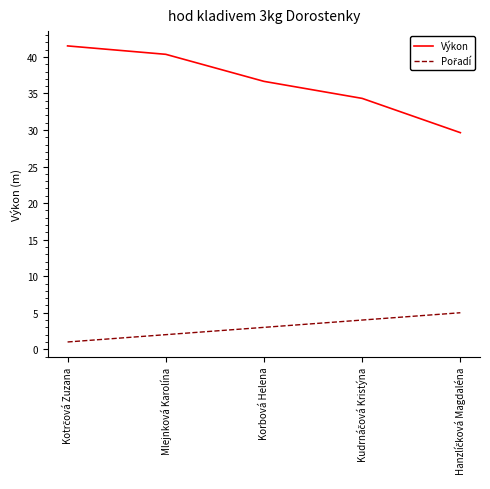

How many values in the Výkon series are below 36?

2